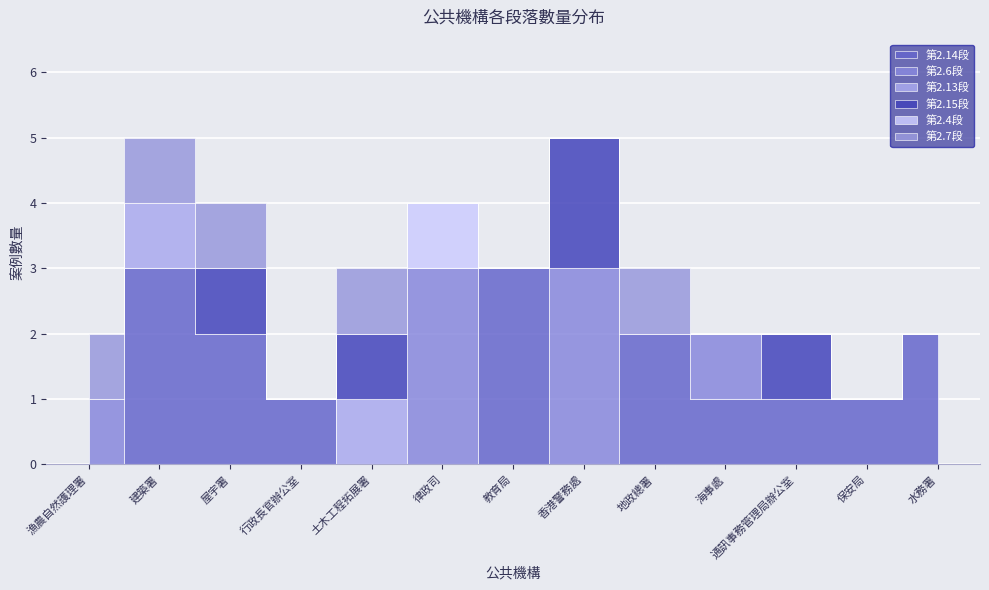

What is the spread (max minus min) of values at 建築署?

3